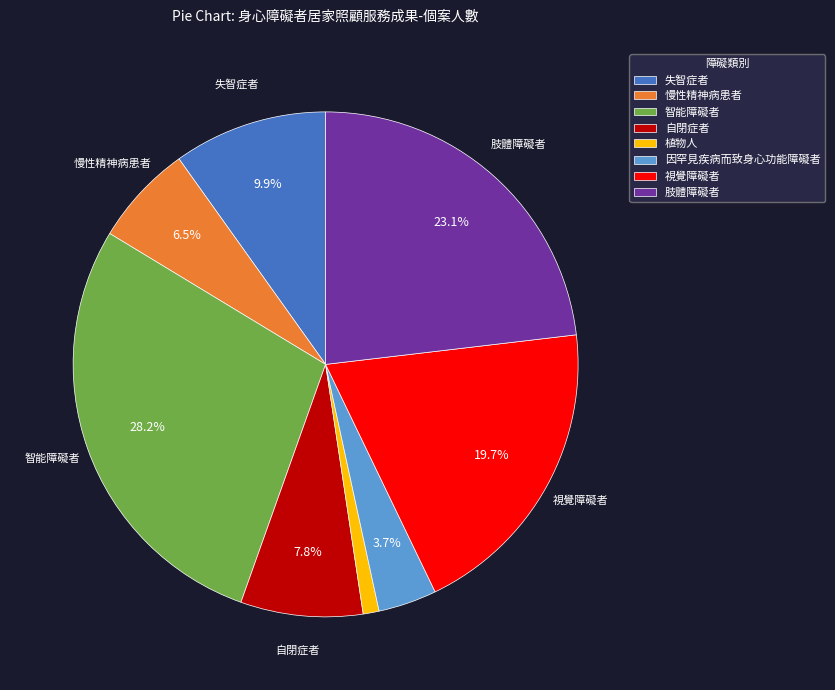

Is the sum of 慢性精神病患者 and 自閉症者 greater than half?

No